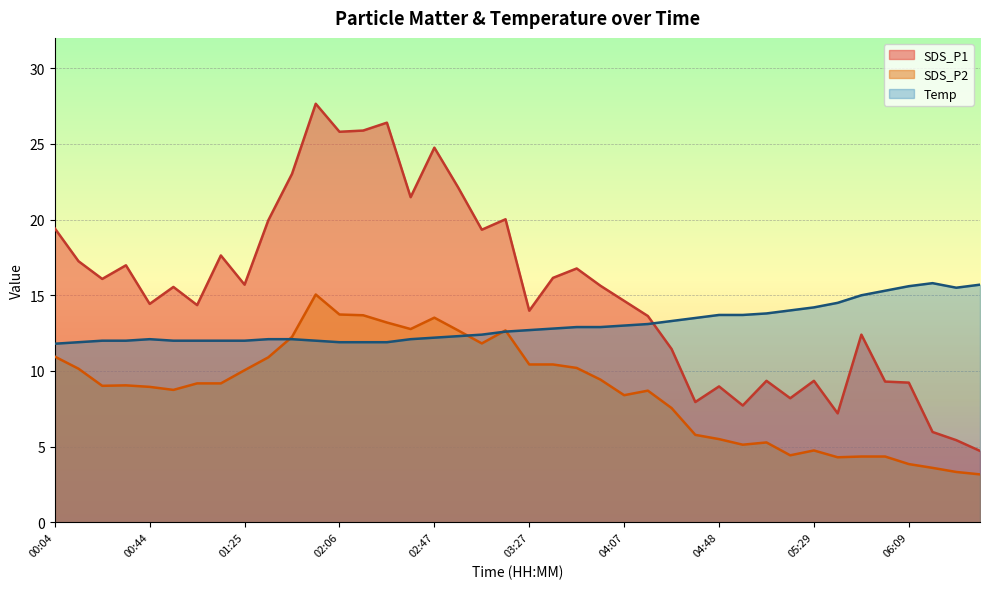

List the labels in order of SDS_P1 value, largest first.

01:56, 02:27, 02:16, 02:06, 02:47, 01:46, 02:57, 02:37, 03:17, 01:36, 00:04, 03:07, 01:15, 00:14, 00:34, 03:47, 03:37, 00:24, 01:25, 03:57, 00:54, 04:07, 00:44, 01:04, 03:27, 04:17, 05:49, 04:28, 05:08, 05:29, 05:59, 06:09, 04:48, 05:18, 04:38, 04:58, 05:39, 06:19, 06:29, 06:39